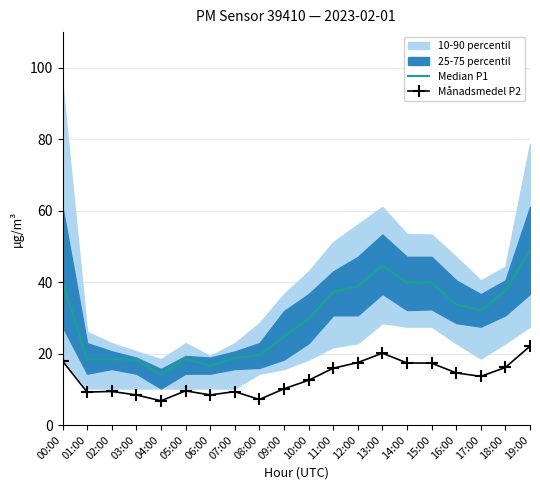

Which series has the largest total across all categories?

Median P1